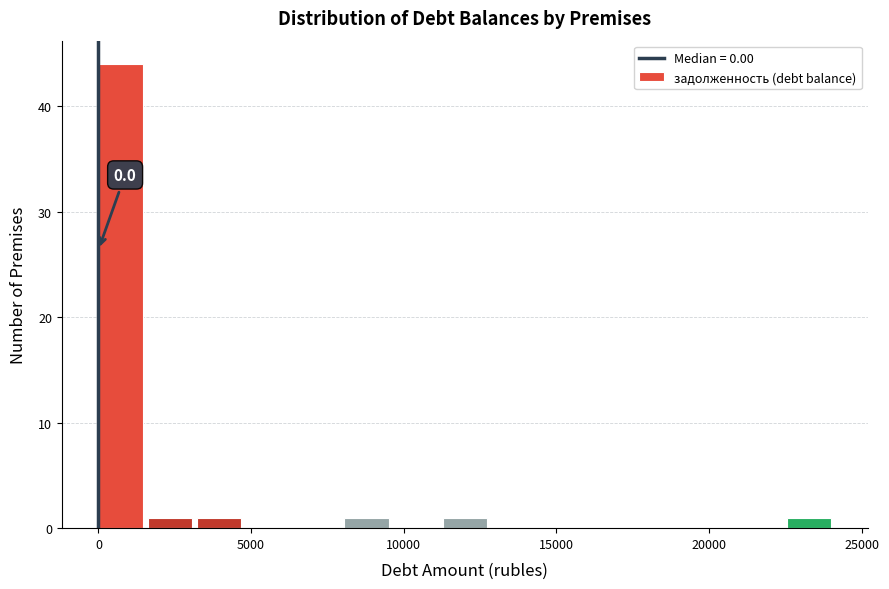

Read against the x-axis, roughly where is the centre of the tallest bar?

500